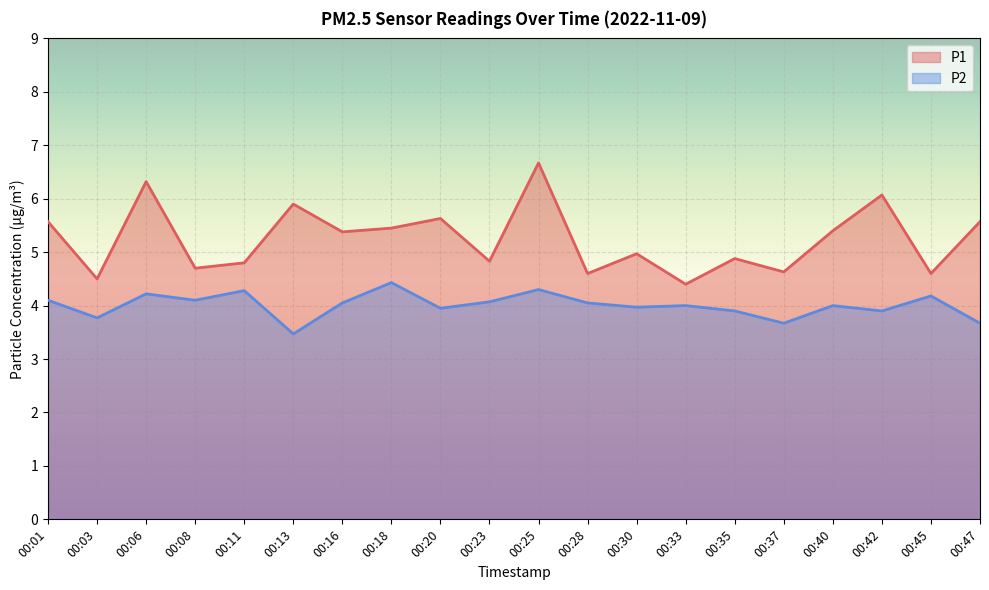

True or false: P2 has more than 0 points higher than both neighbors.

True